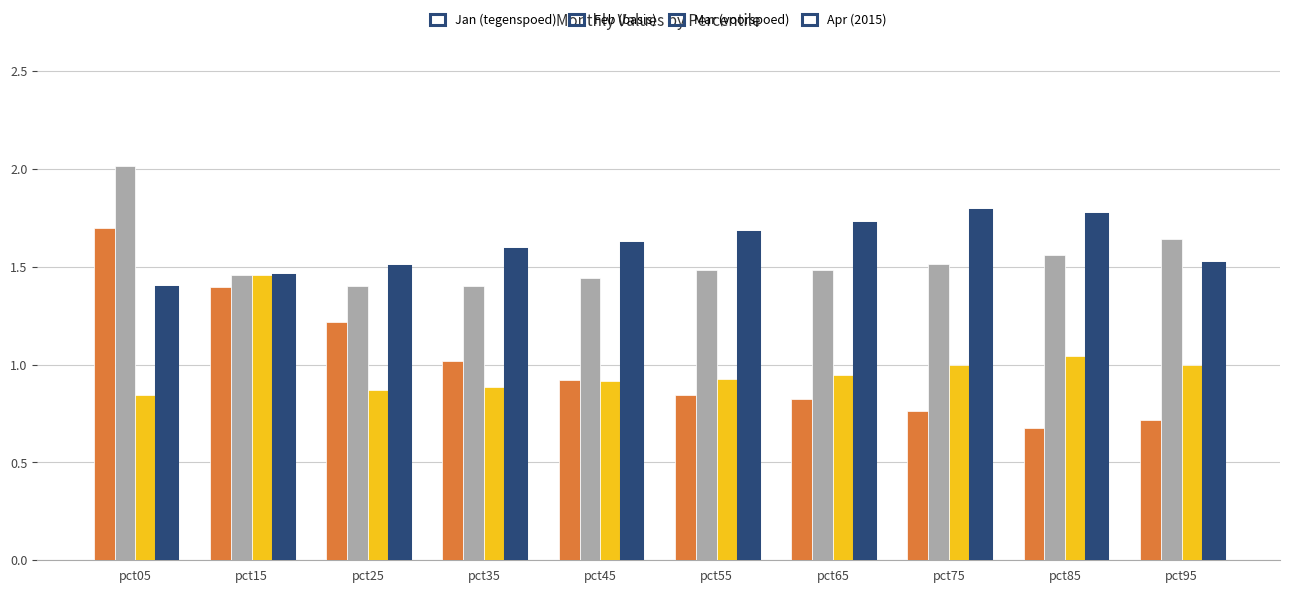

What is the spread (max minus min) of values at pct25?

0.6